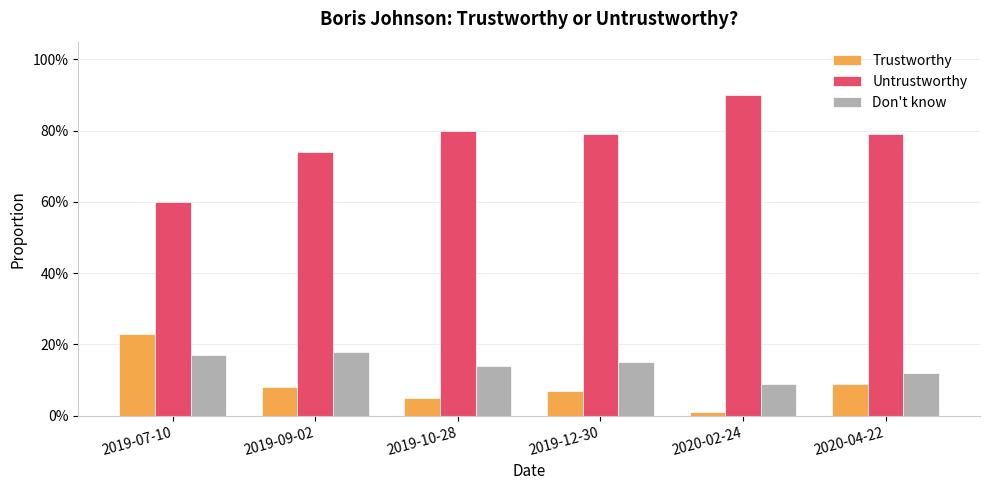

At which category does the chart reach its peak across all series?

2020-02-24